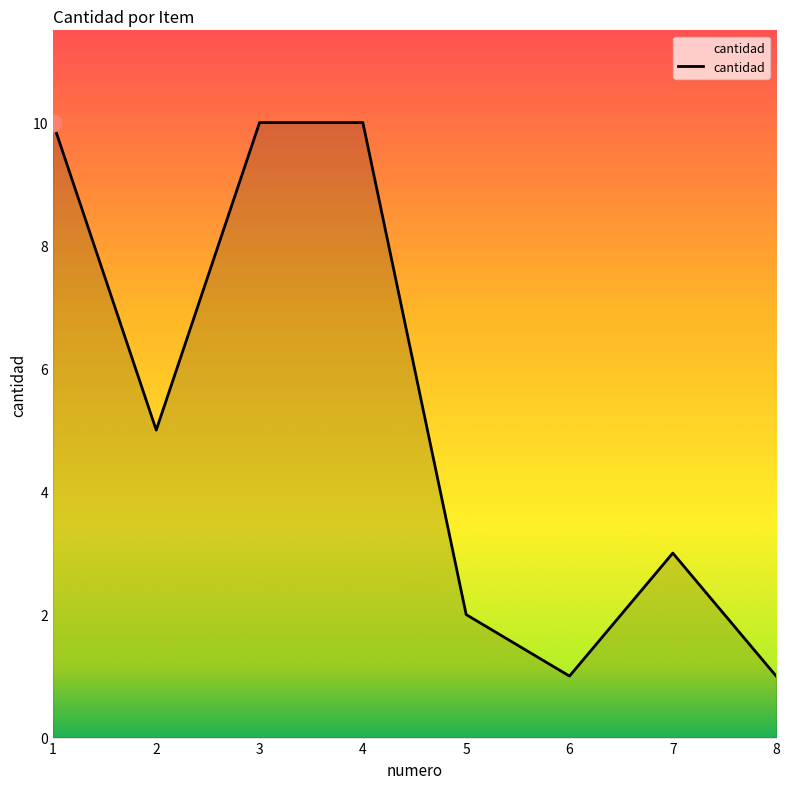

What is the minimum value shown in the chart?

1